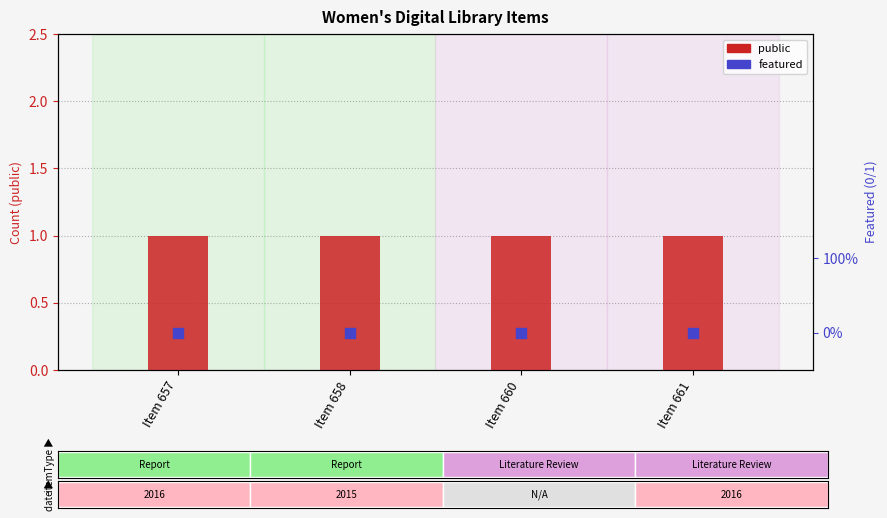

What are all the series names shown in the legend?

public, featured